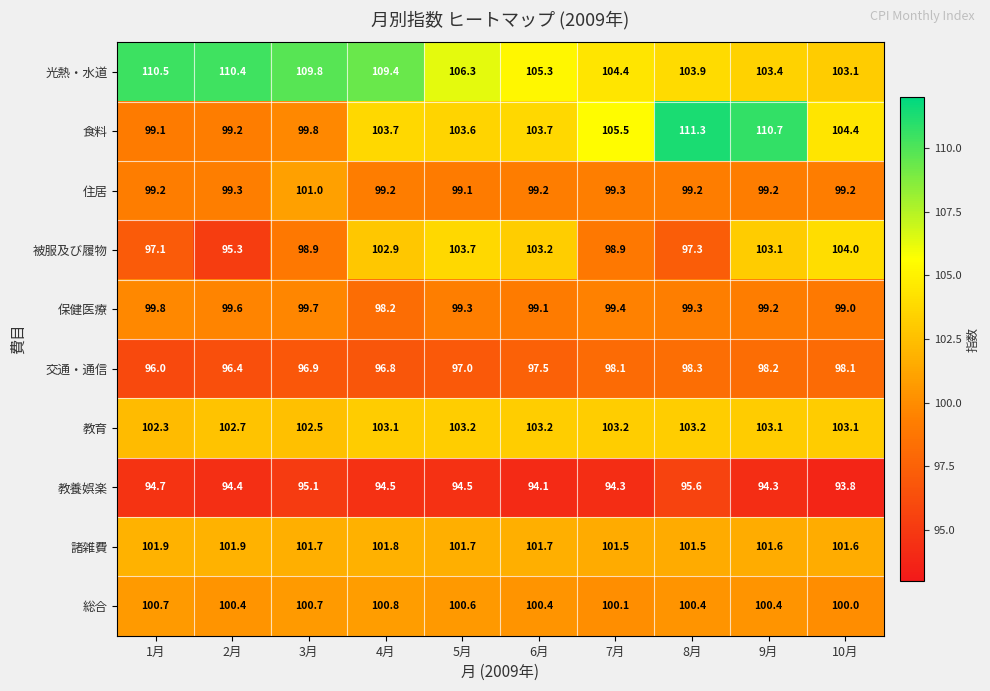

What is the sum of the 諸雑費 values at 1月 and 7月?

203.4